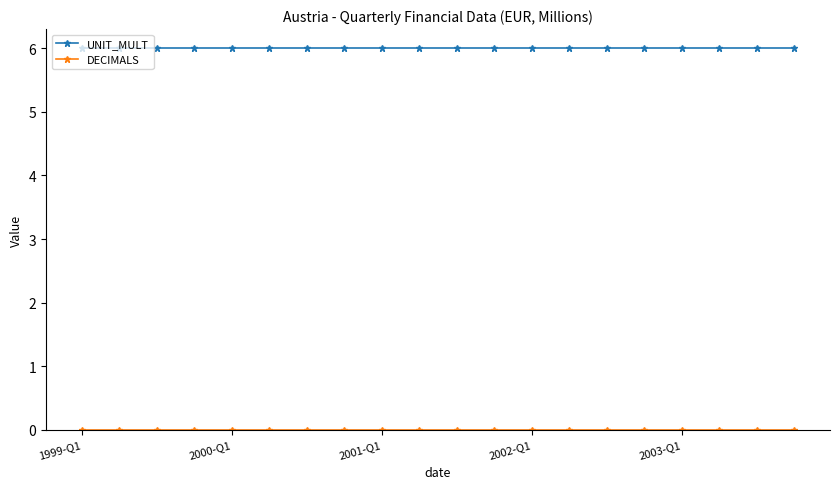

Does the chart display data point markers on the line(s)?

Yes